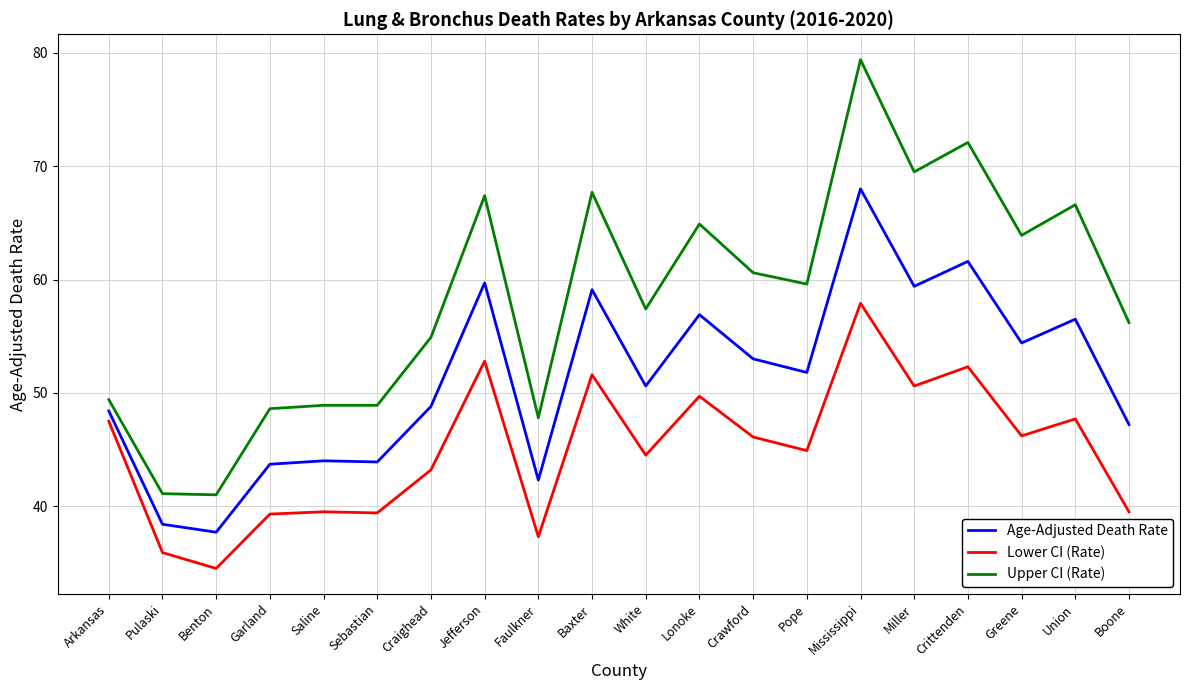

How many interior local valleys does the Lower CI (Rate) series have?

7